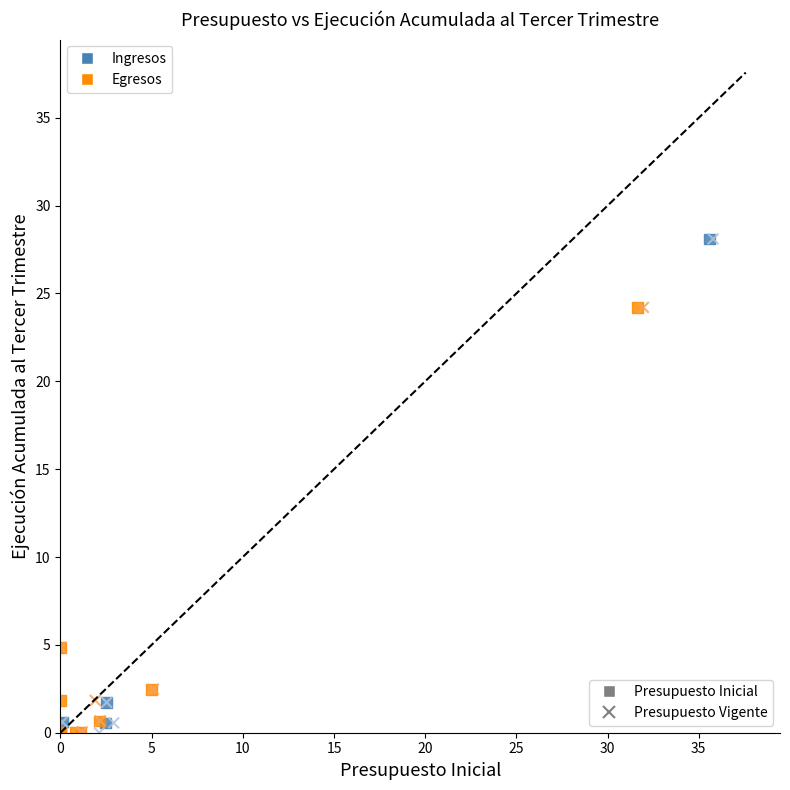

What are all the series names shown in the legend?

Presupuesto Inicial, Presupuesto Vigente